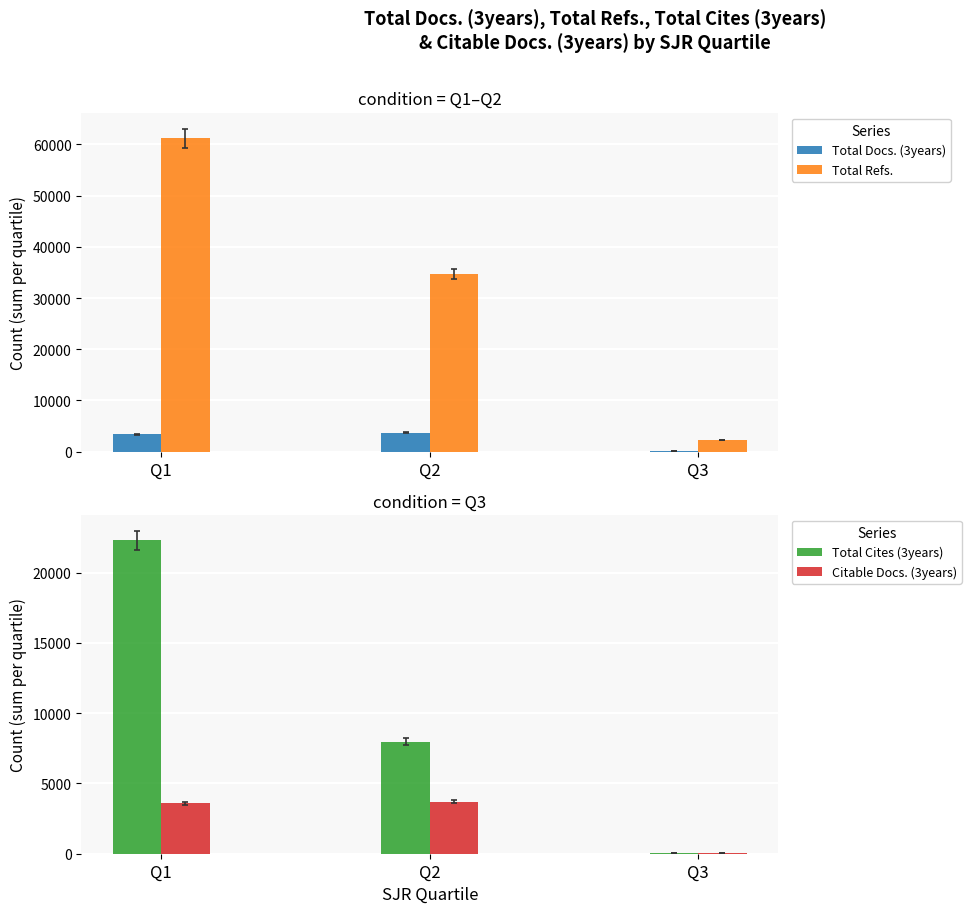

At which category is the sum across all series the highest?

Q1